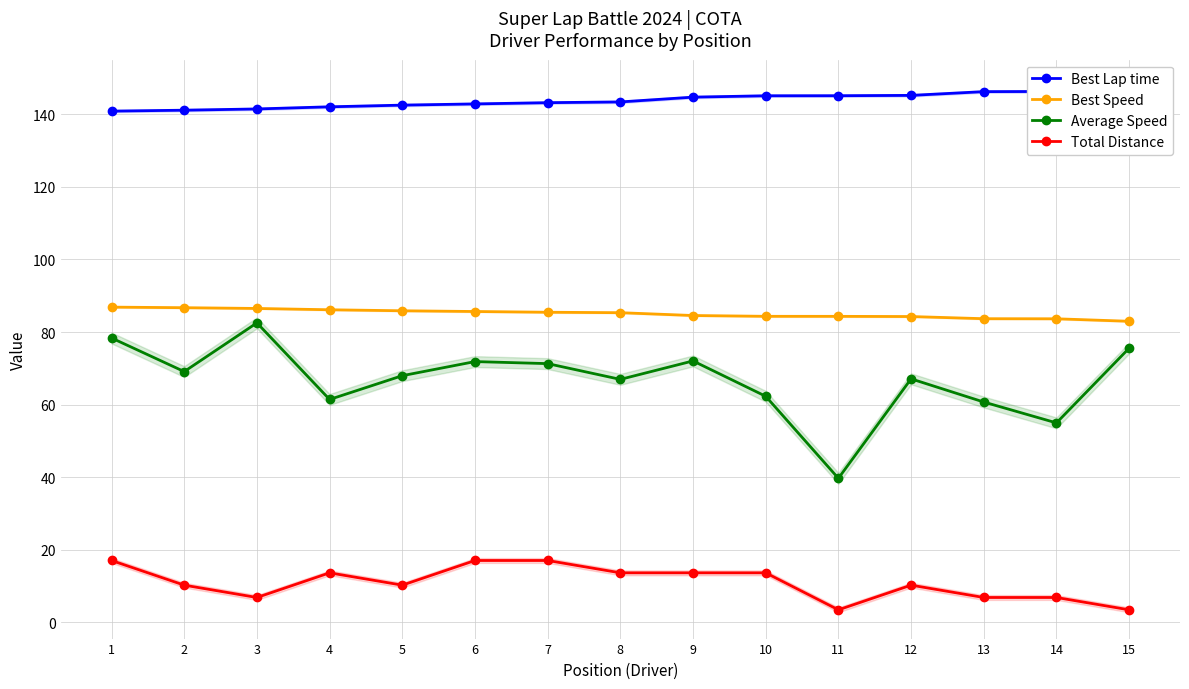

True or false: Best Lap time has more than 2 points higher than both neighbors.

False